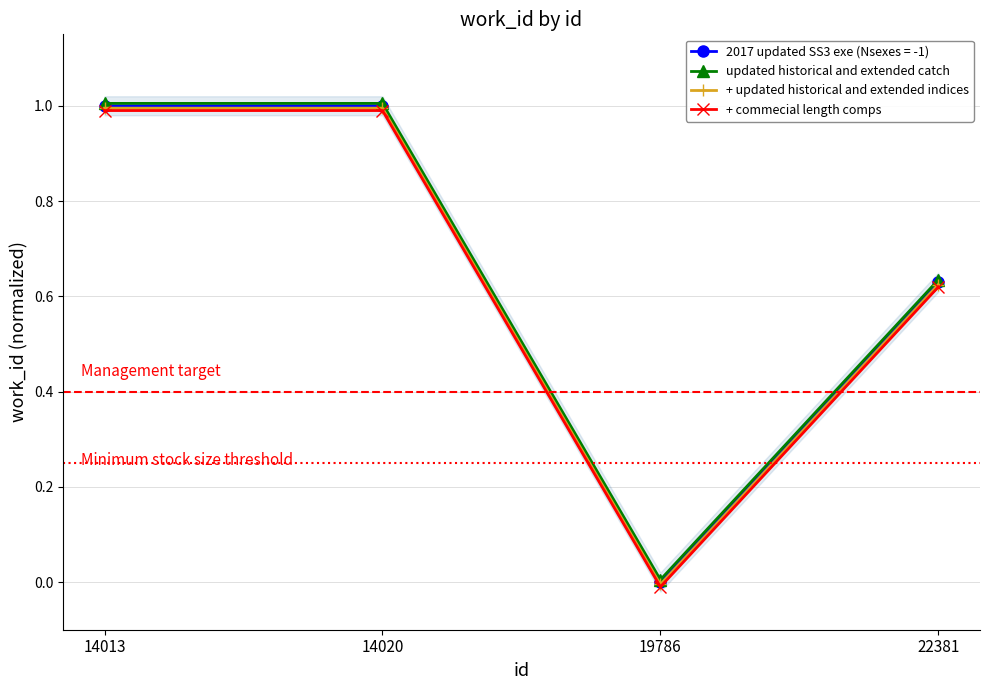

Is it true that + commecial length comps equals 0.4 at 14020?

False